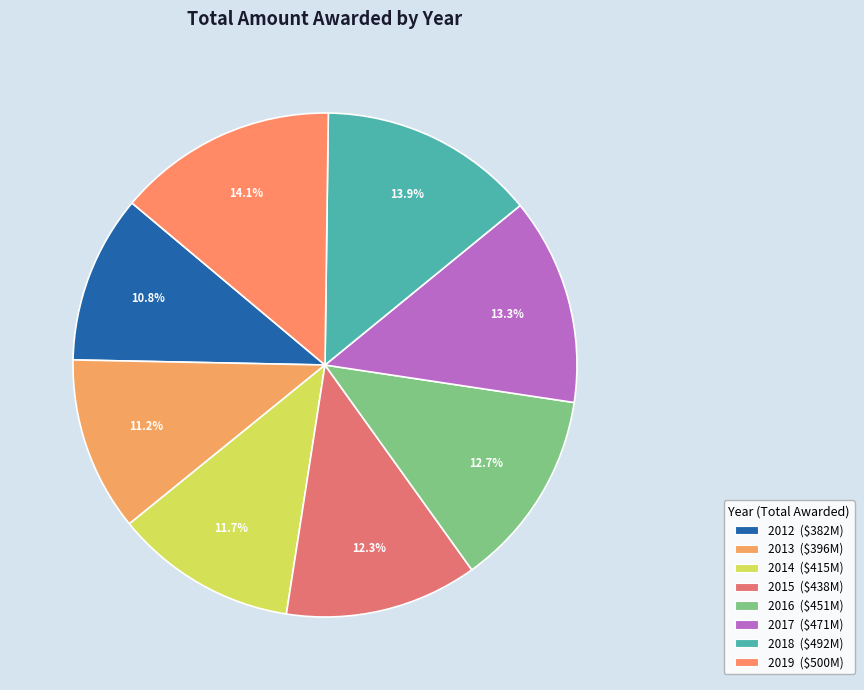

What is the change in value from 2017 to 2019?

+28862319